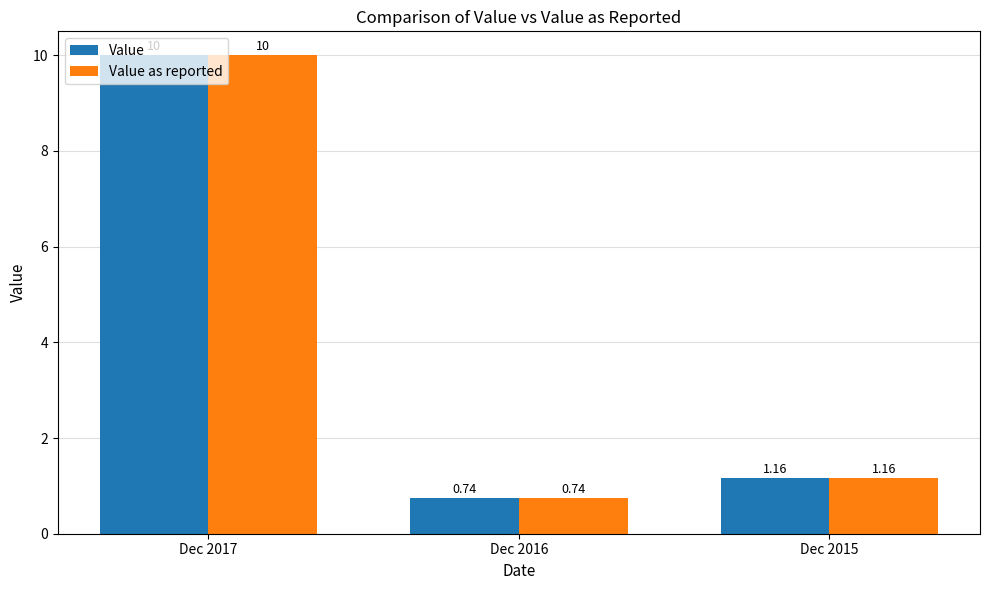

Is the value of Value at Dec 2016 greater than the value of Value as reported at Dec 2017?

No